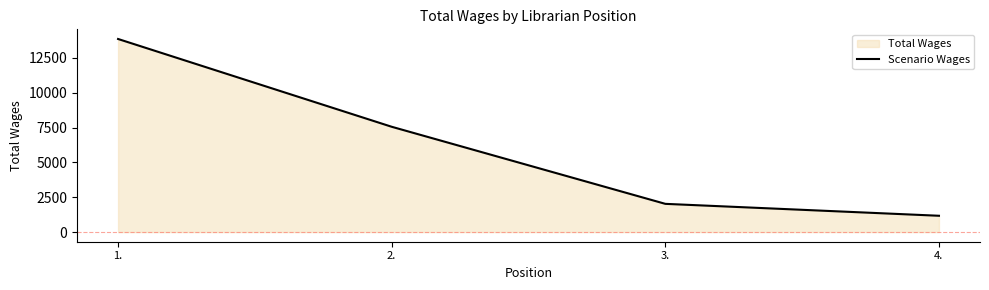

What is the sum of all values?

24606